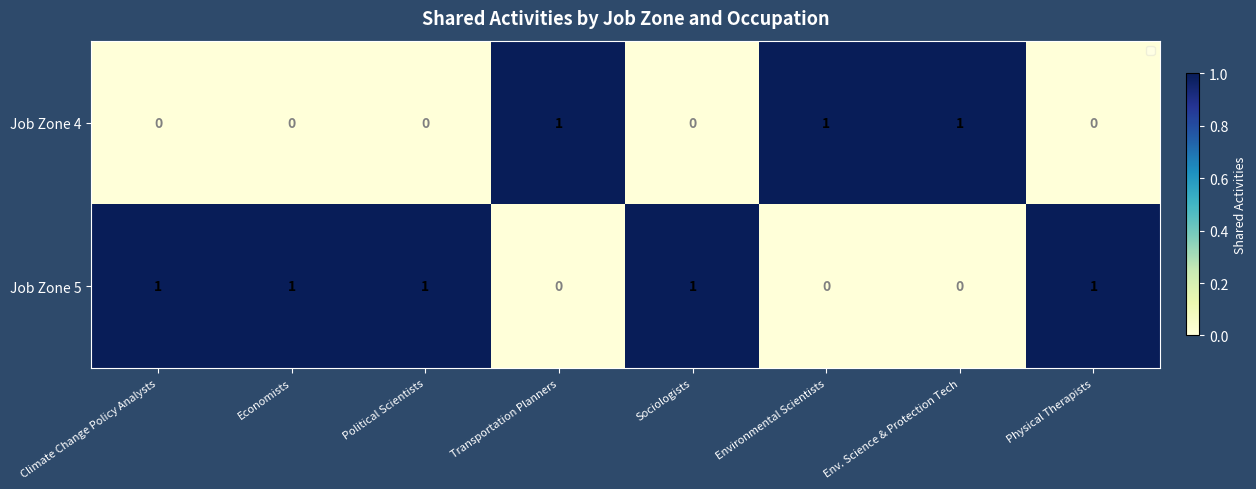

Which series has the largest total across all categories?

Job Zone 5